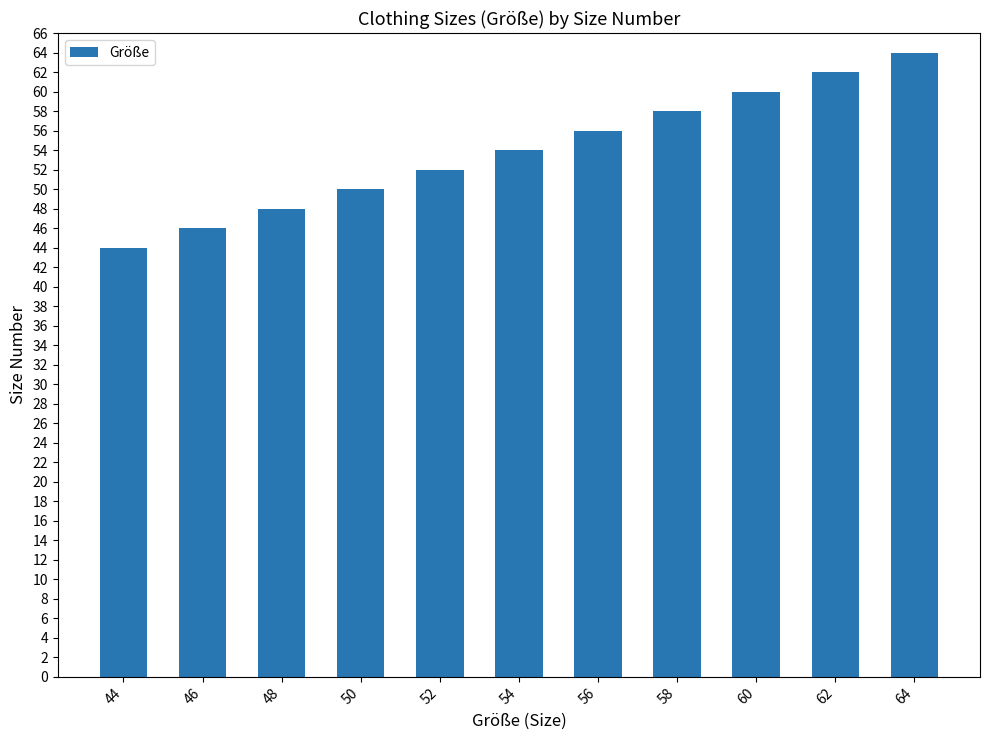

True or false: the data shows 48 at 48.

True